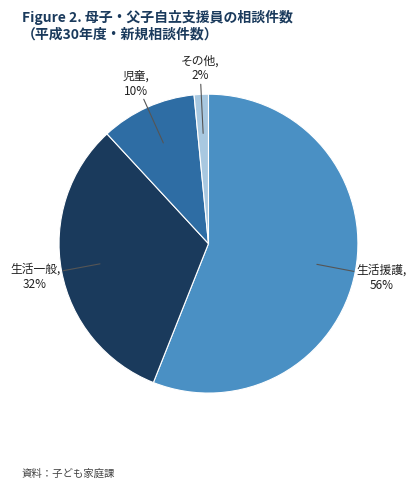

How many segments does this pie chart have?

4